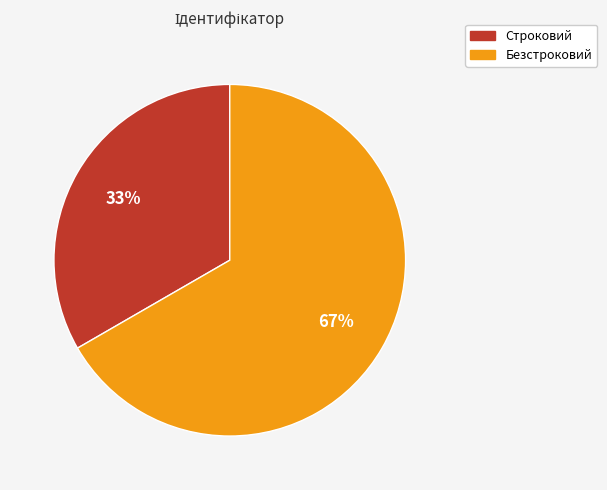

To the nearest percent, what is the average slice percentage?

50%